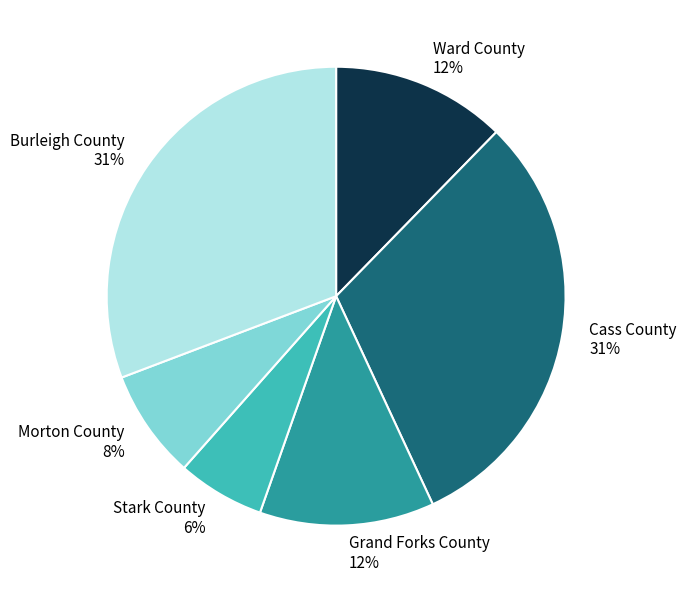

Does any single category account for the majority?

No